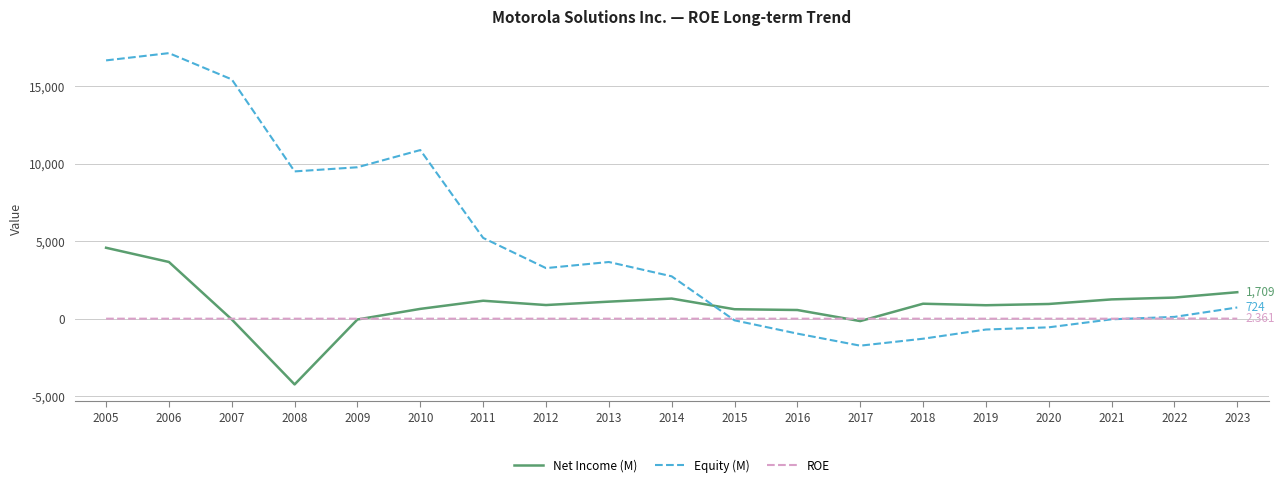

What is the total value across all series at 2013?

4758.3